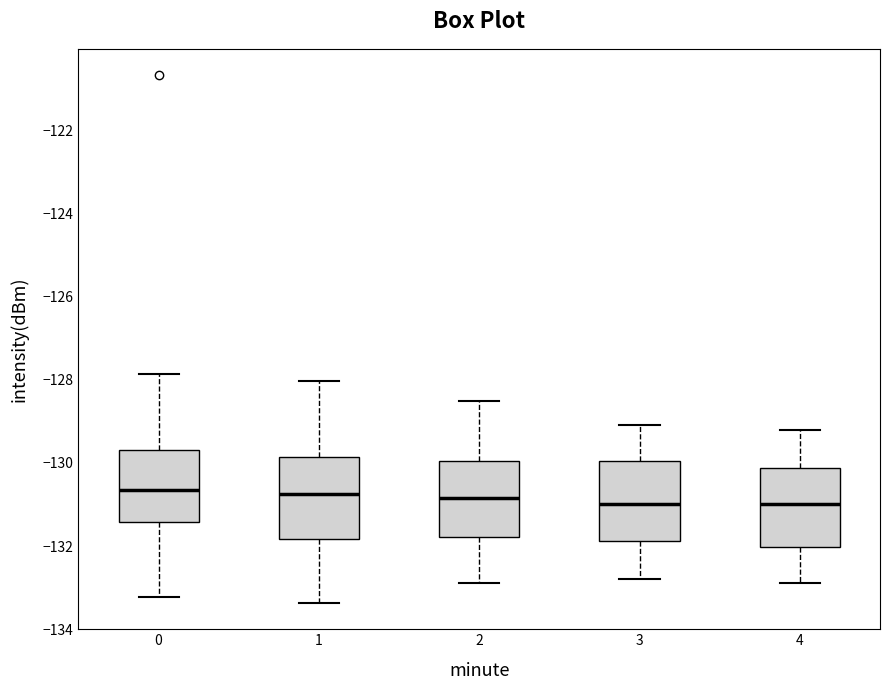

Reading left to right, transcribe this box plot: for each box, give where its median line is, the range the box spans, and where its two whiskers end, as read against the y-axis. The values are not printed on the chart, so give them approximately, as read against the axis.

0: median -130.6, box -131.4 to -129.6, whiskers -133.2 to -127.8
1: median -130.8, box -131.8 to -129.8, whiskers -133.4 to -128.0
2: median -130.8, box -131.8 to -130.0, whiskers -132.8 to -128.4
3: median -131.0, box -131.8 to -130.0, whiskers -132.8 to -129.0
4: median -131.0, box -132.0 to -130.2, whiskers -132.8 to -129.2